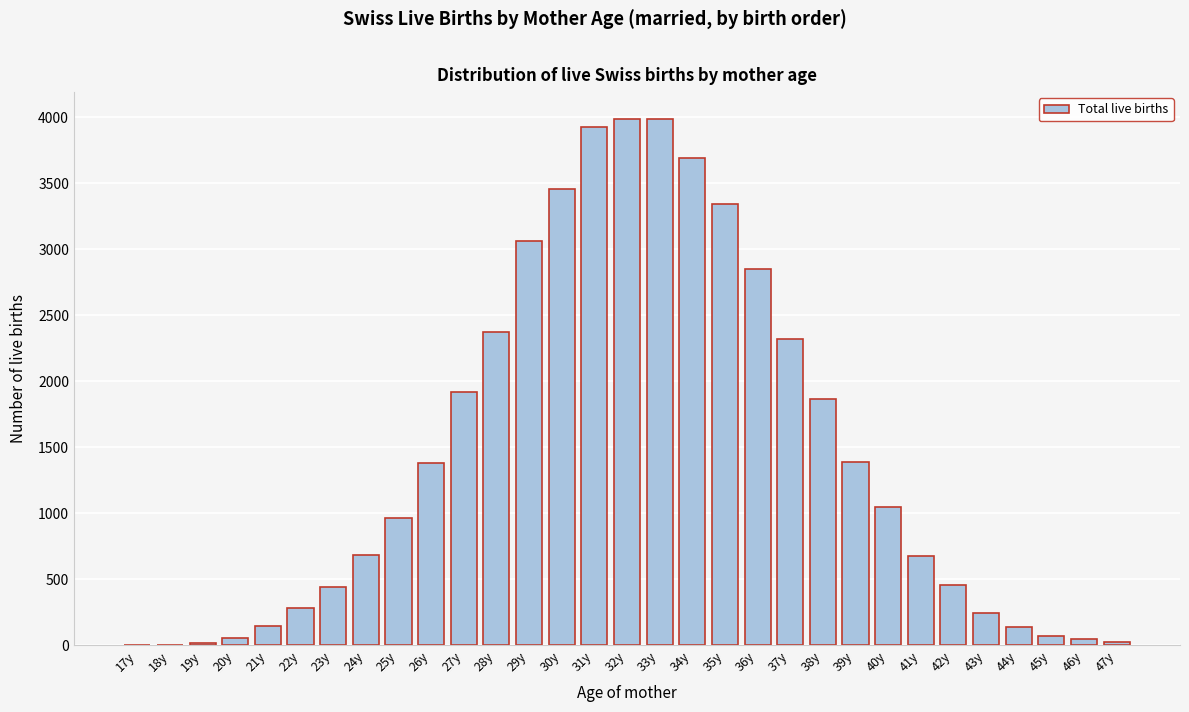

The value at 37y is 1620. True or false?

False